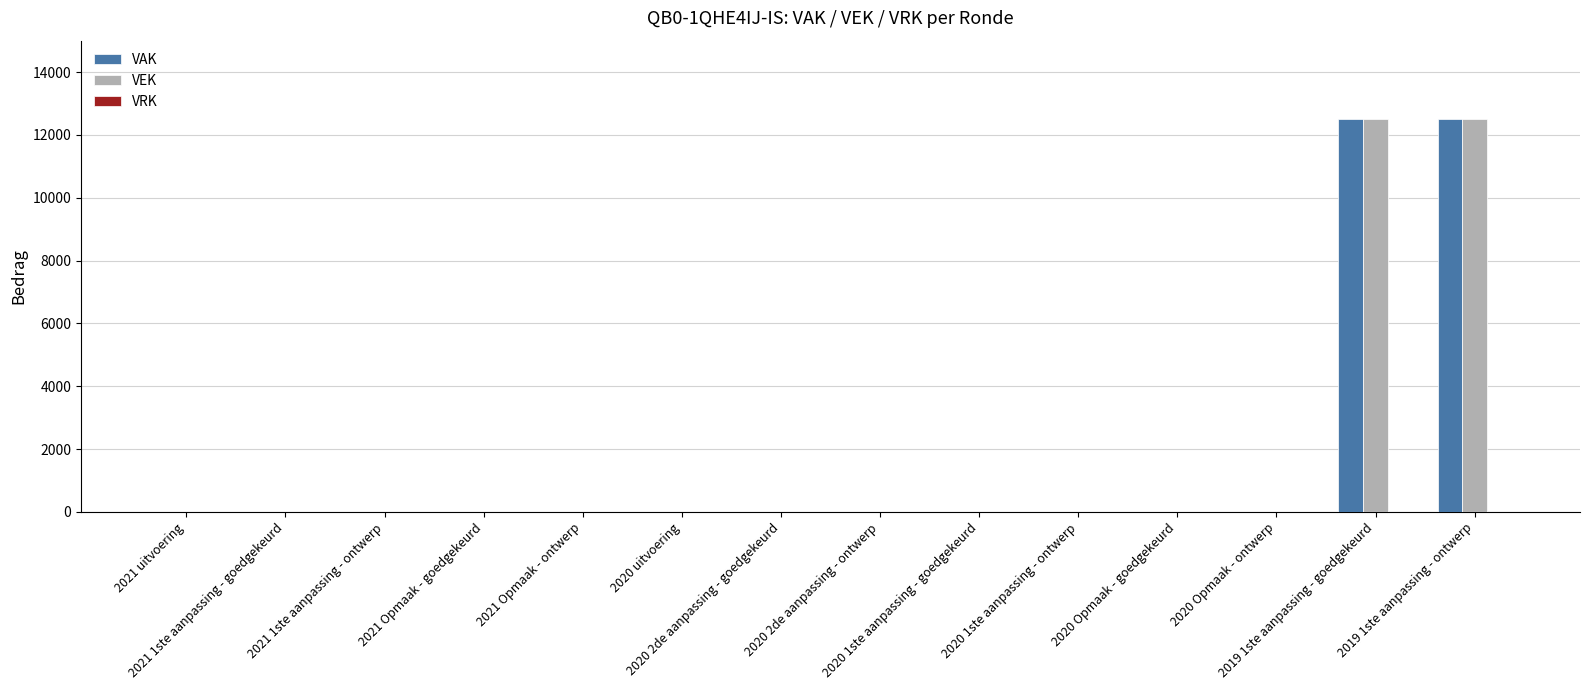

What is the maximum value shown in the chart?

12500